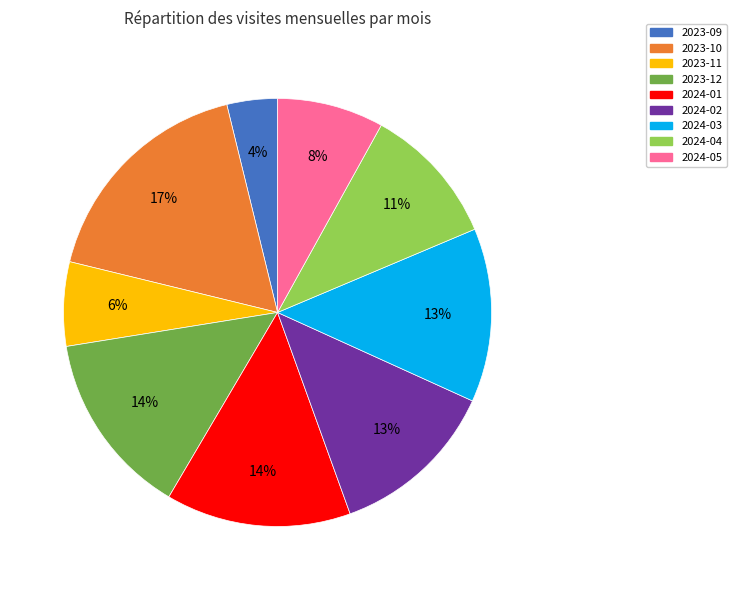

The 2024-03 slice represents 13% of the pie. True or false?

True